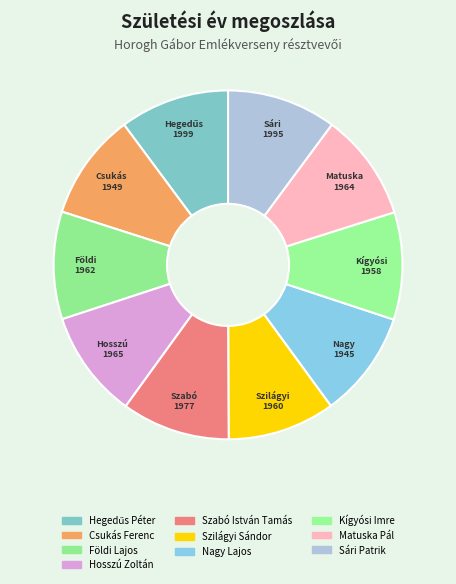

Is there a majority slice in this chart?

No